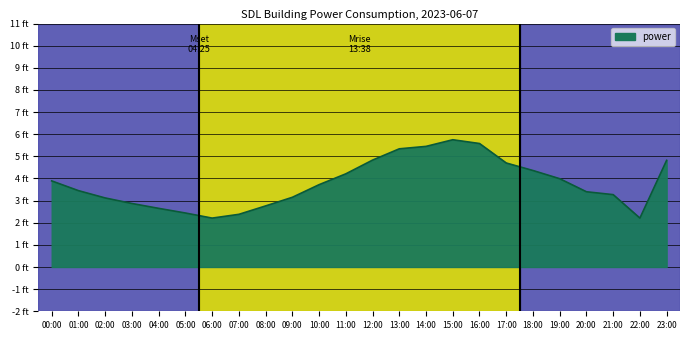

Is this an area chart (filled region under the line)?

Yes